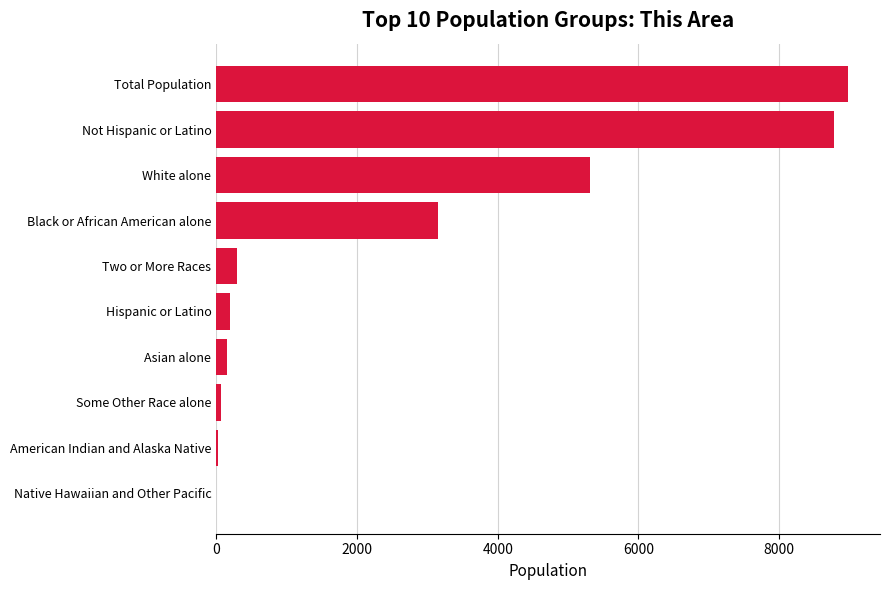

Where is the data nearest to the value 4491?

White alone